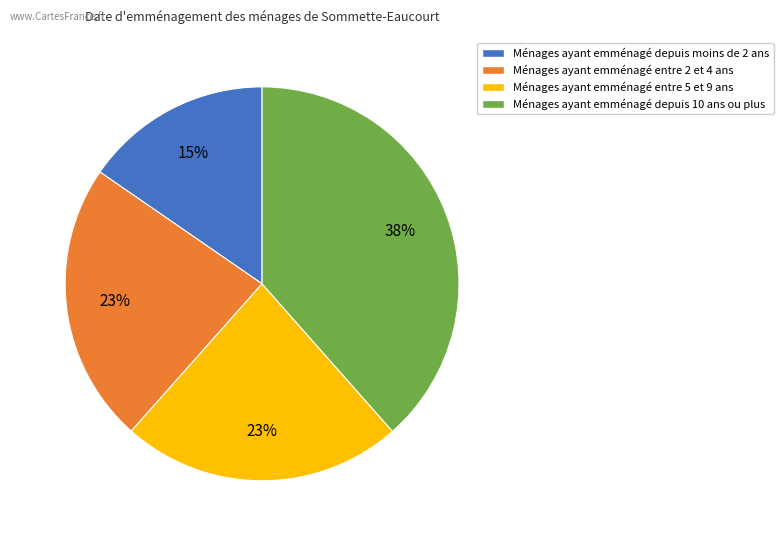

To the nearest percent, what is the average slice percentage?

25%